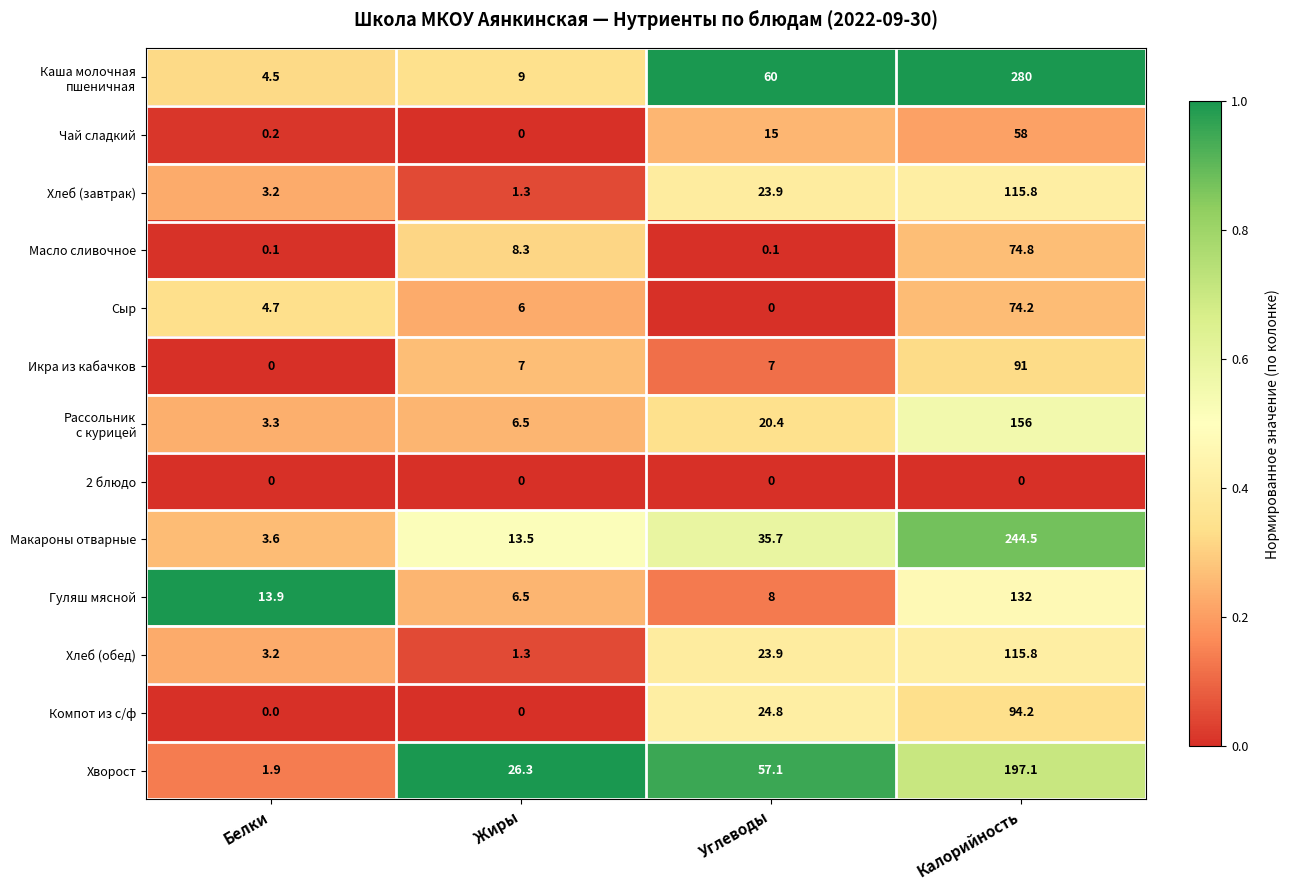

Rank the categories by Хлеб (завтрак) value from lowest to highest.

Жиры, Белки, Углеводы, Калорийность